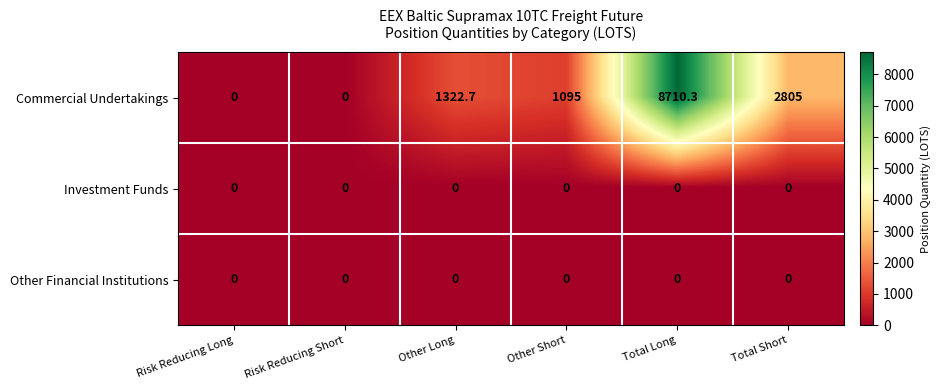

Which series has the widest spread of values?

Commercial Undertakings